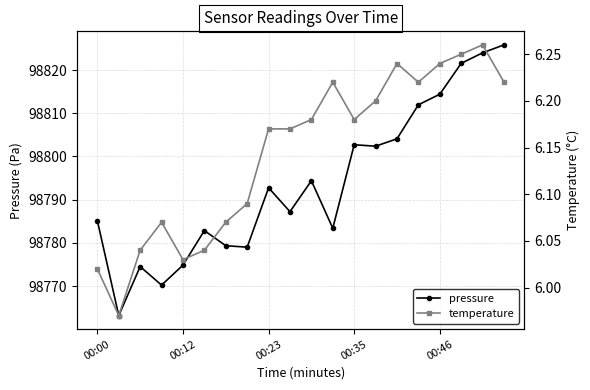

What is the minimum value for pressure?

98763.2